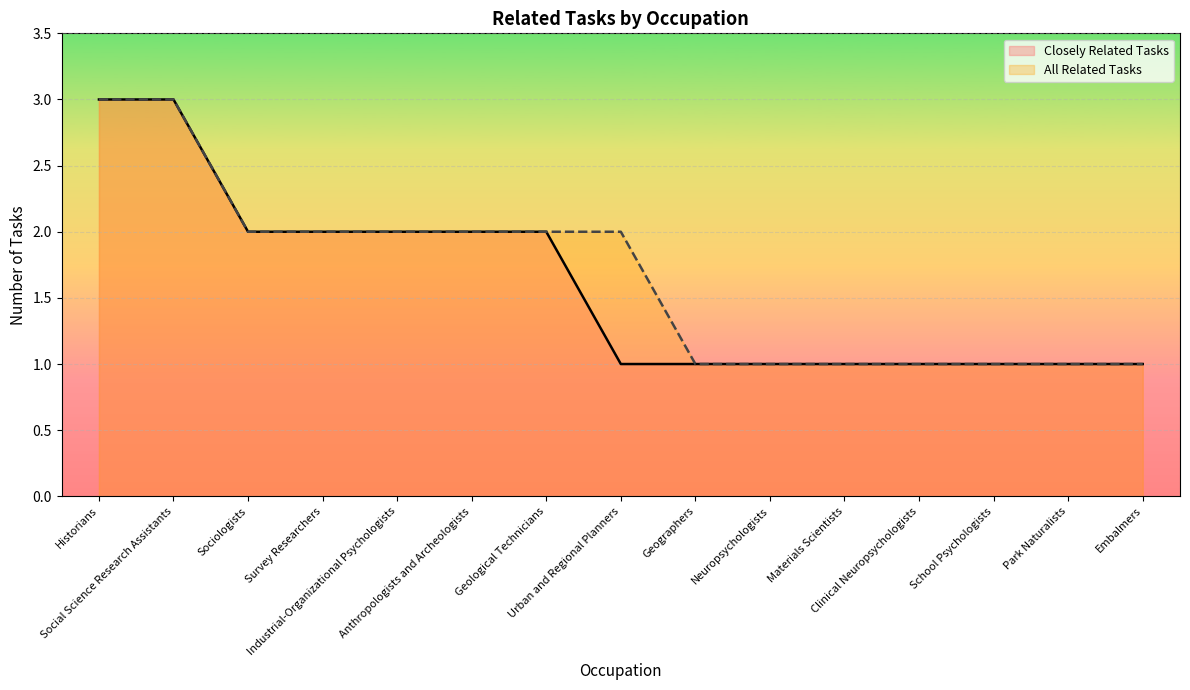

Reading left to right, list all the values displayed in this chart.

Closely Related Tasks: Historians=3	Social Science Research Assistants=3	Sociologists=2	Survey Researchers=2	Industrial-Organizational Psychologists=2	Anthropologists and Archeologists=2	Geological Technicians=2	Urban and Regional Planners=1	Geographers=1	Neuropsychologists=1	Materials Scientists=1	Clinical Neuropsychologists=1	School Psychologists=1	Park Naturalists=1	Embalmers=1
All Related Tasks: Historians=3	Social Science Research Assistants=3	Sociologists=2	Survey Researchers=2	Industrial-Organizational Psychologists=2	Anthropologists and Archeologists=2	Geological Technicians=2	Urban and Regional Planners=2	Geographers=1	Neuropsychologists=1	Materials Scientists=1	Clinical Neuropsychologists=1	School Psychologists=1	Park Naturalists=1	Embalmers=1